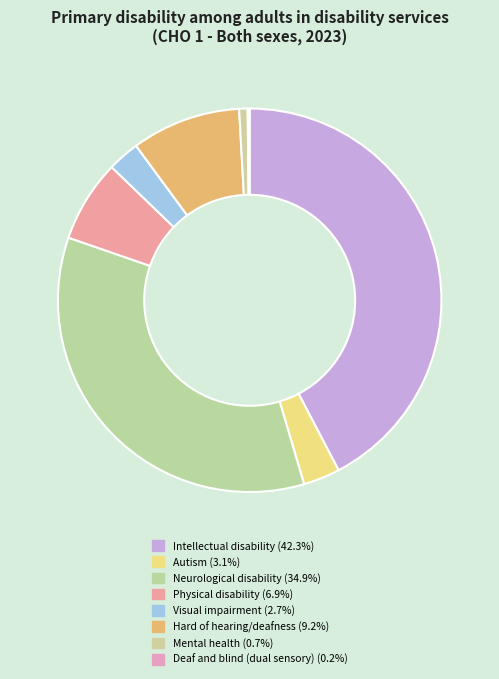

Which category has the smallest portion of the pie?

Deaf and blind (dual sensory)